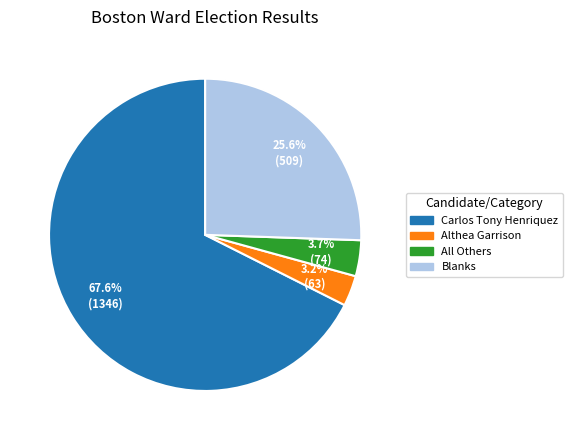

What percentage is the All Others slice, to the nearest percent?

4%